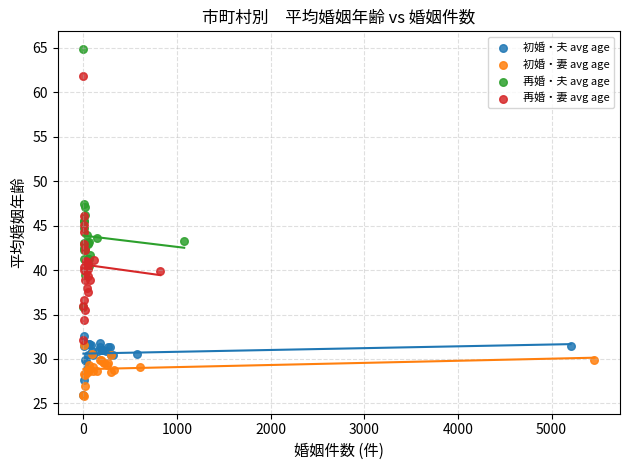

Which series has the widest spread of Y values?

再婚・妻 avg age